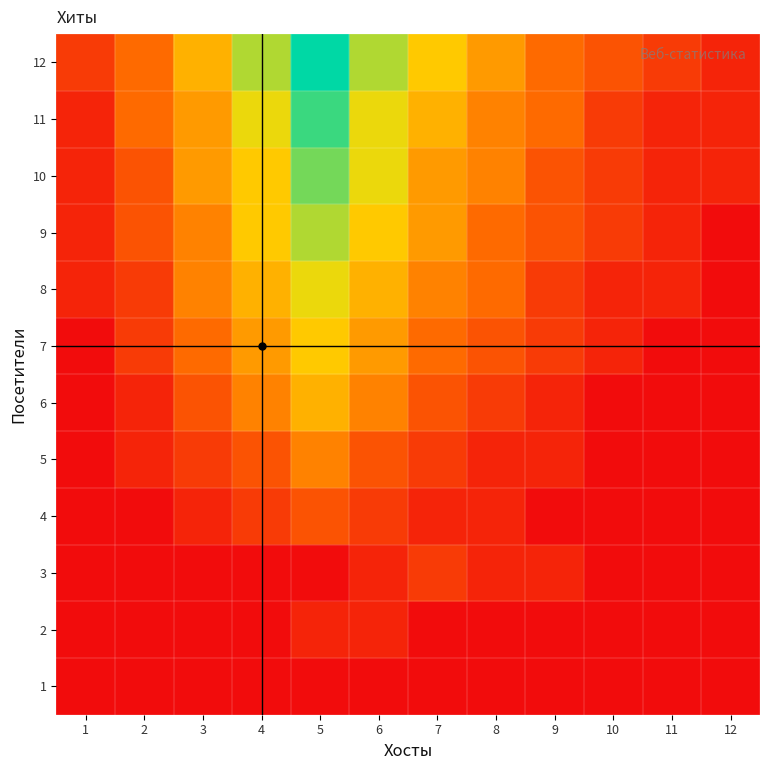

At how many categories does at least one series exceed 2?

11